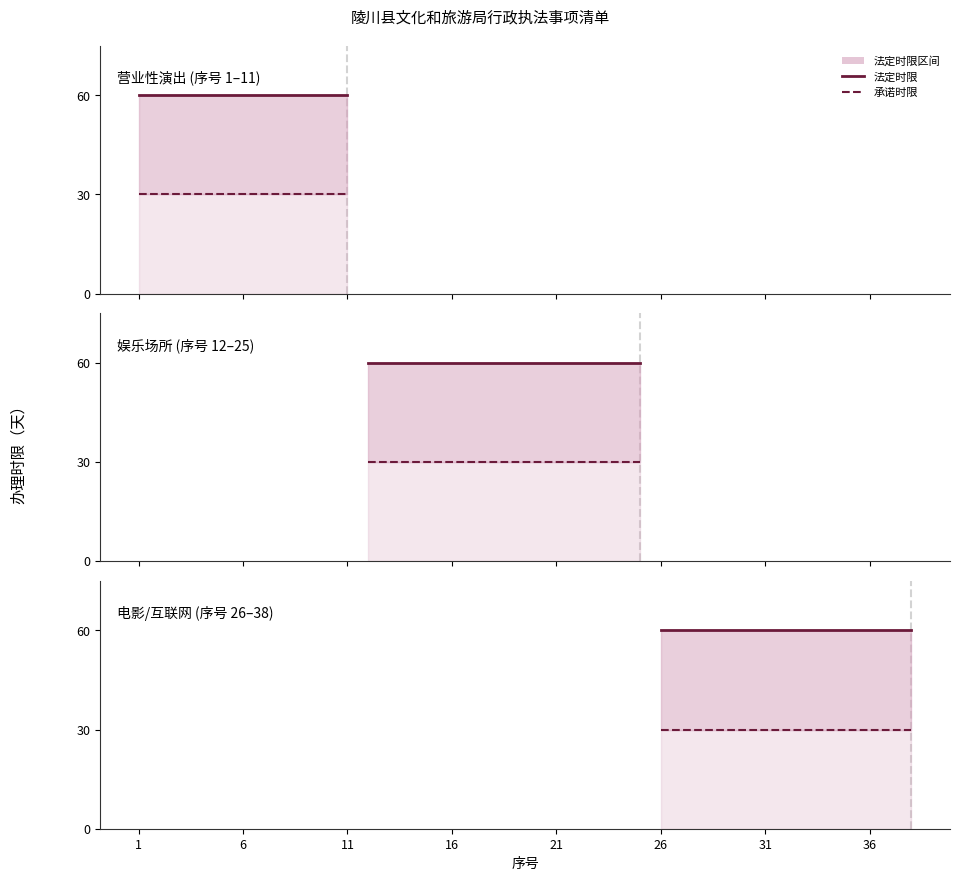

What is the minimum value shown in the chart?

30